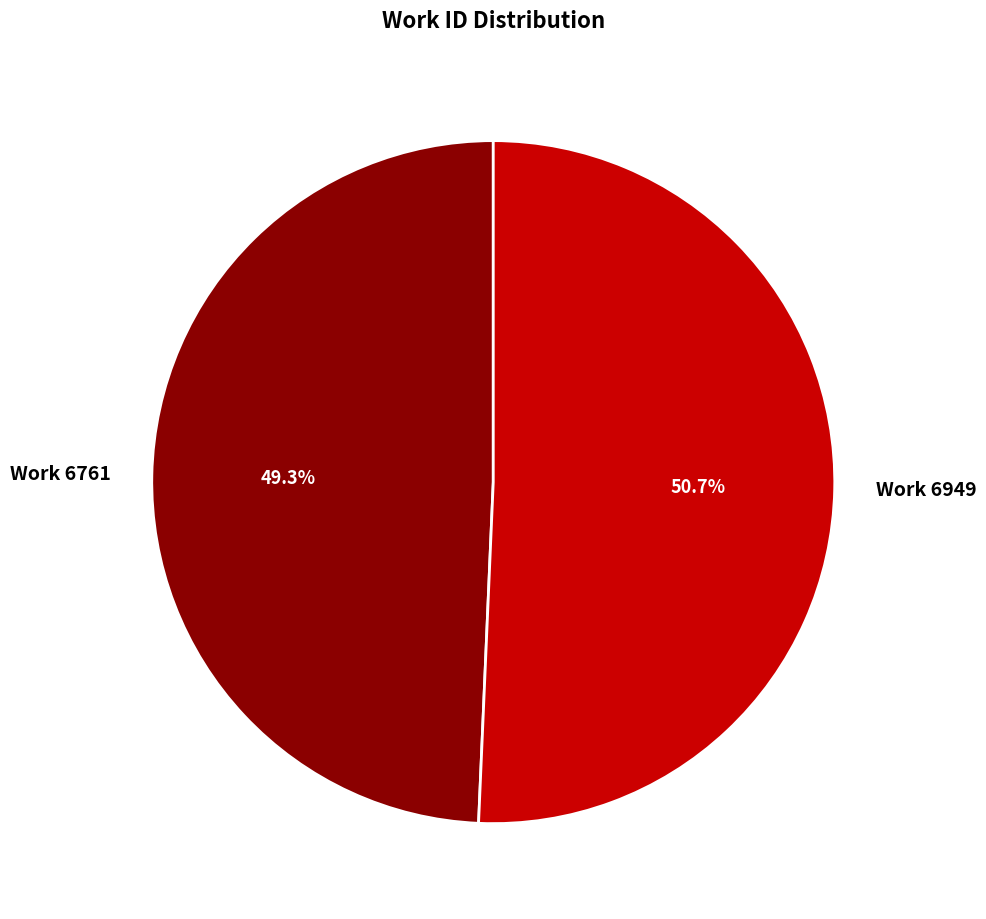

What portion of the pie excludes Work 6761?

50.7%